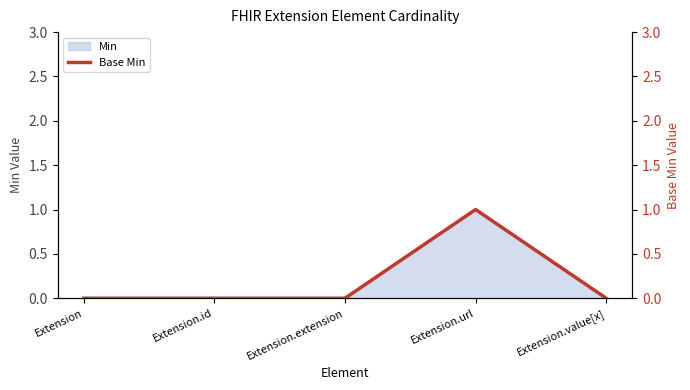

Does the chart have visible grid lines?

No